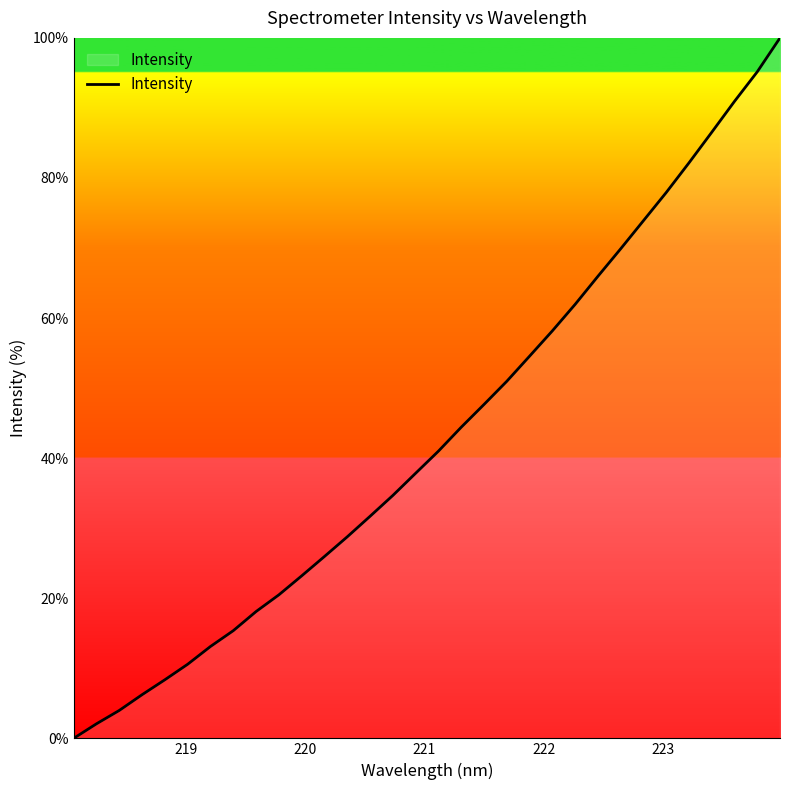

What is the greatest value displayed?

100.0